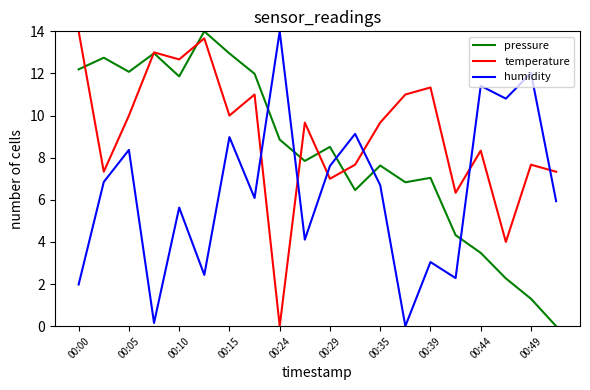

List the series in order of their overall mean, lowest first.

humidity, pressure, temperature